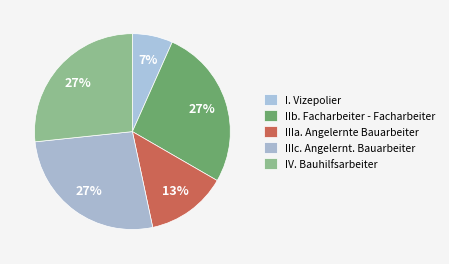

How many segments does this pie chart have?

5